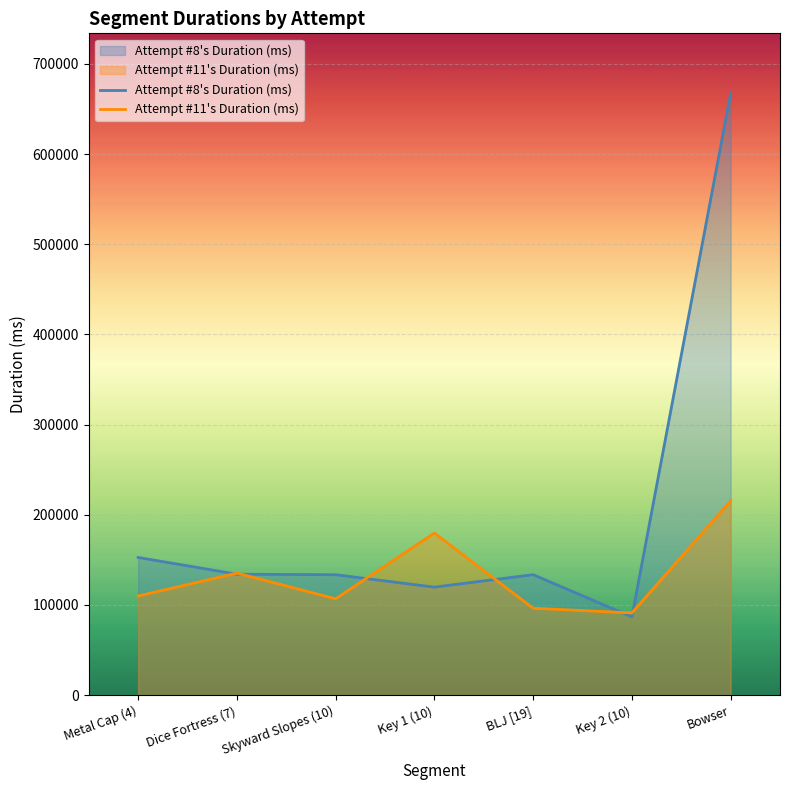

At which label does Attempt #8's Duration (ms) reach its minimum?

Key 2 (10)